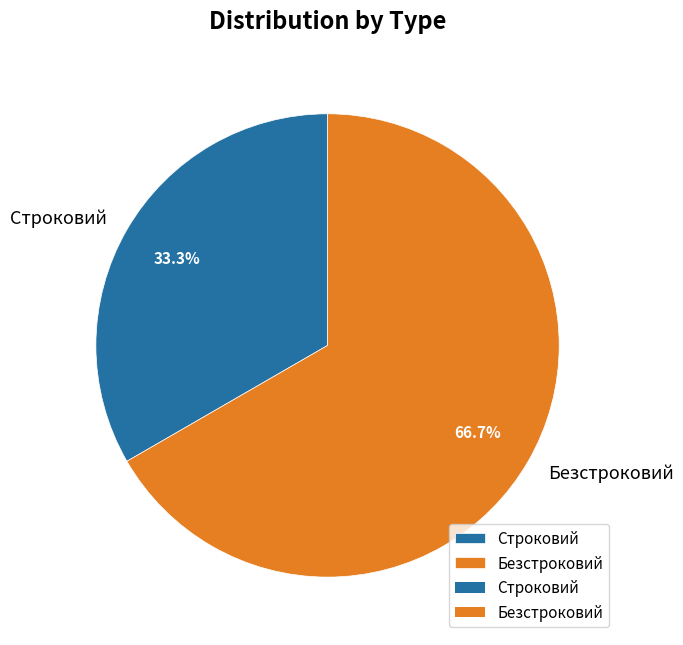

How many slices are in this pie chart?

2